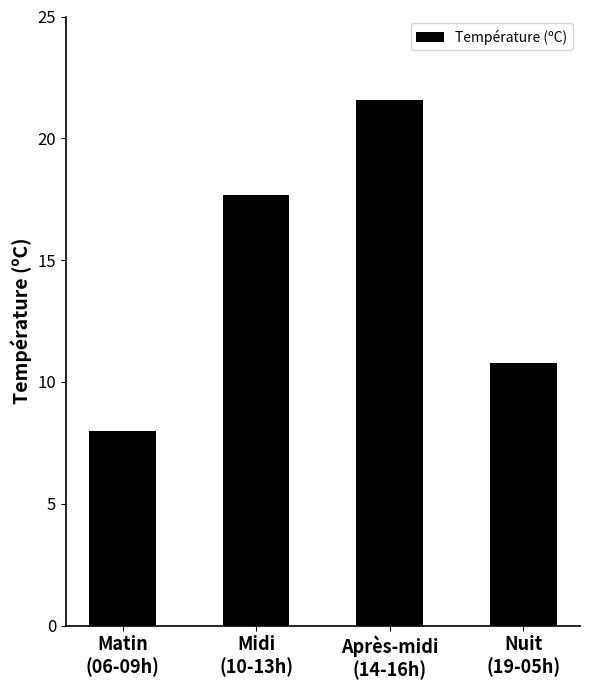

What is the change in value from Après-midi
(14-16h) to Nuit
(19-05h)?

-10.8